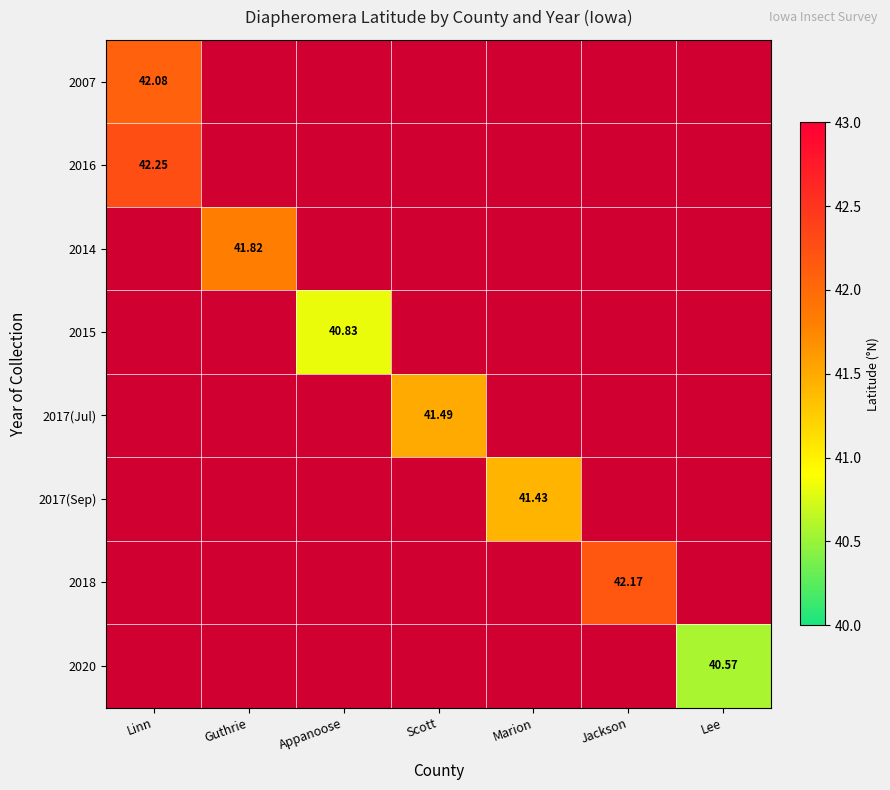

Where does the 2017(Jul) series first go above 41?

Scott